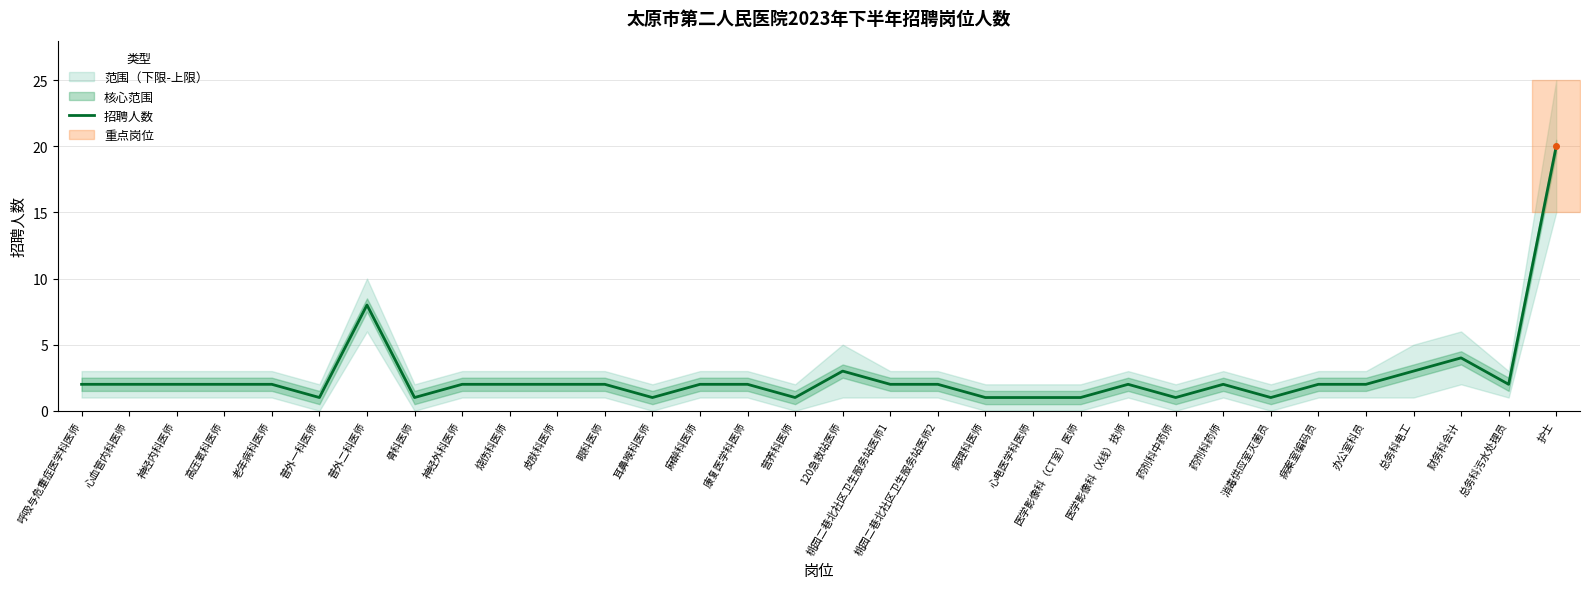

How many points are lower than both their immediate neighbors (excluding endpoints)?

7